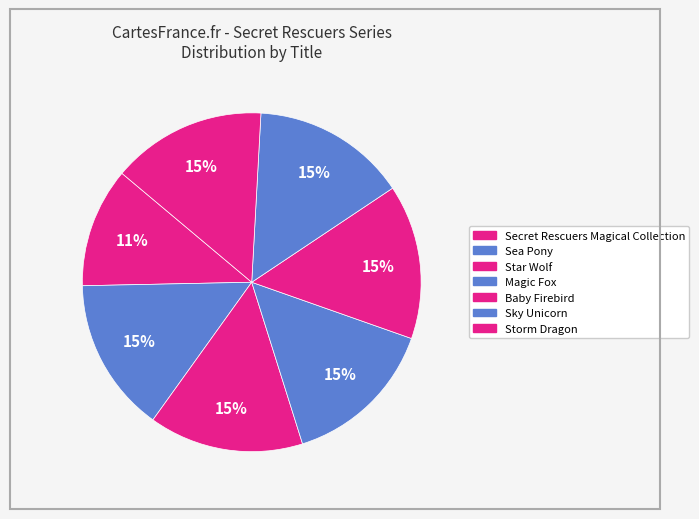

Does any single category account for the majority?

No